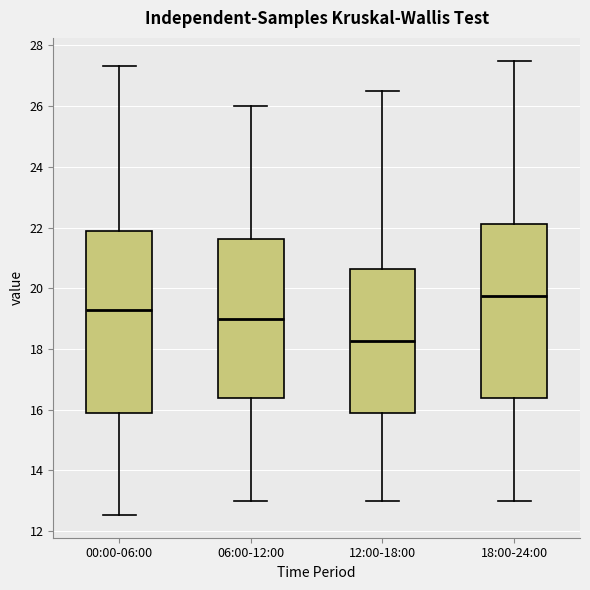

Which box is the tallest, from its lower edge to its upper edge?

00:00-06:00